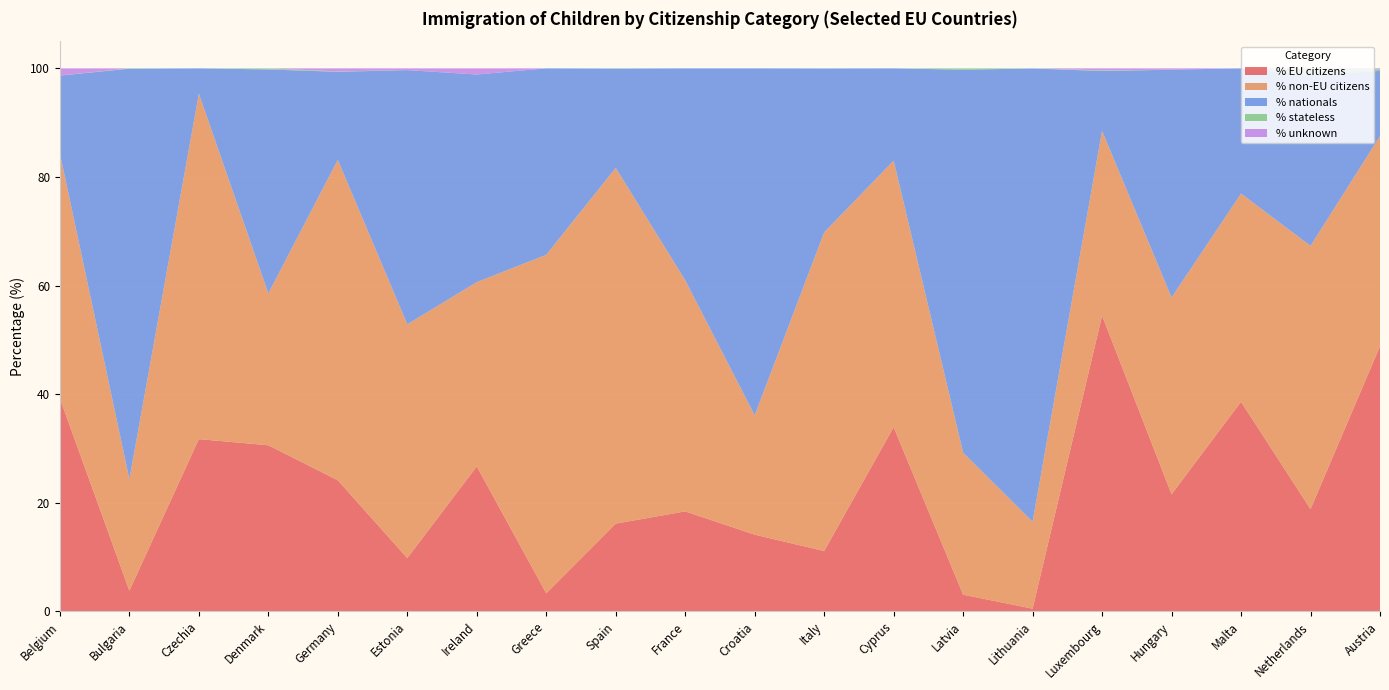

Reading left to right, what are all the values shown in this chart?

% EU citizens: 39.2	3.8	31.7	30.6	24.1	9.8	26.7	3.3	16.1	18.4	14.1	11.1	33.9	3.1	0.5	54.5	21.5	38.6	18.8	48.8
% non-EU citizens: 45.1	20.5	63.6	28.0	59.0	43.0	33.9	62.3	65.5	42.6	22.0	58.7	49.1	26.1	16.0	34.0	36.2	38.3	48.5	38.7
% nationals: 14.3	75.6	4.7	41.2	16.2	46.8	38.2	34.3	18.3	39.0	63.9	30.2	17.0	70.5	83.5	11.0	42.0	23.1	31.4	12.0
% stateless: 0.0	0.1	0.0	0.2	0.1	0.0	0.0	0.0	0.0	0.0	0.0	0.0	0.0	0.3	0.0	0.1	0.0	0.0	0.9	0.3
% unknown: 1.3	0.0	0.0	0.0	0.6	0.3	1.1	0.0	0.0	0.0	0.0	0.0	0.0	0.0	0.0	0.4	0.2	0.0	0.4	0.2